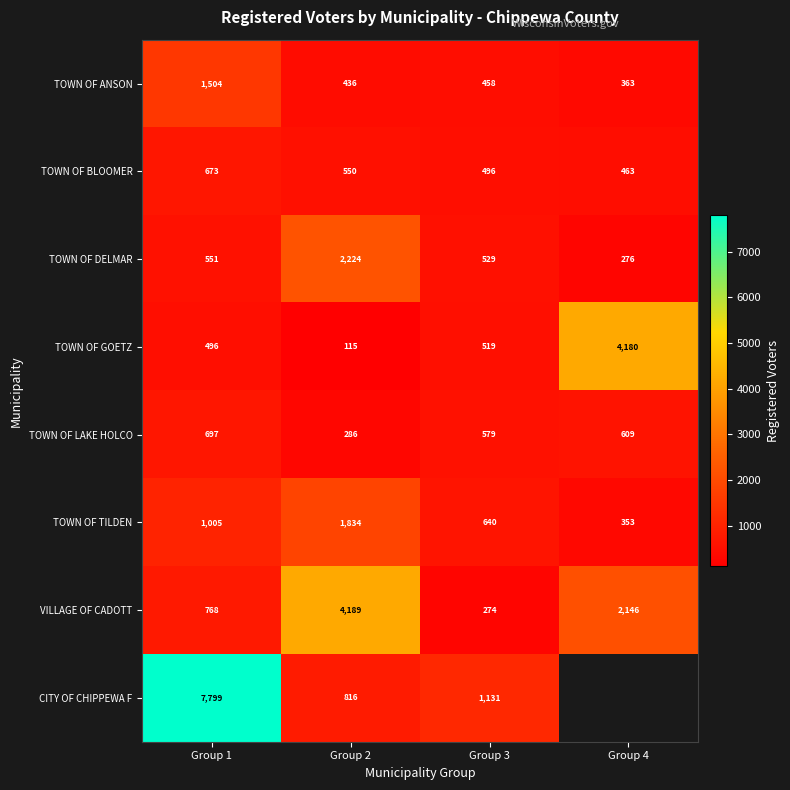

What is the smallest value displayed?

115.0